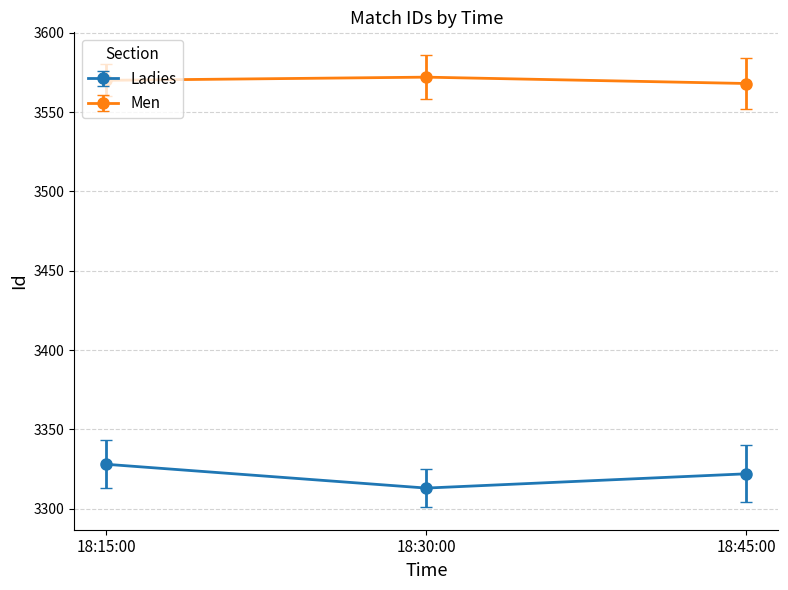

Is this an area chart (filled region under the line)?

No